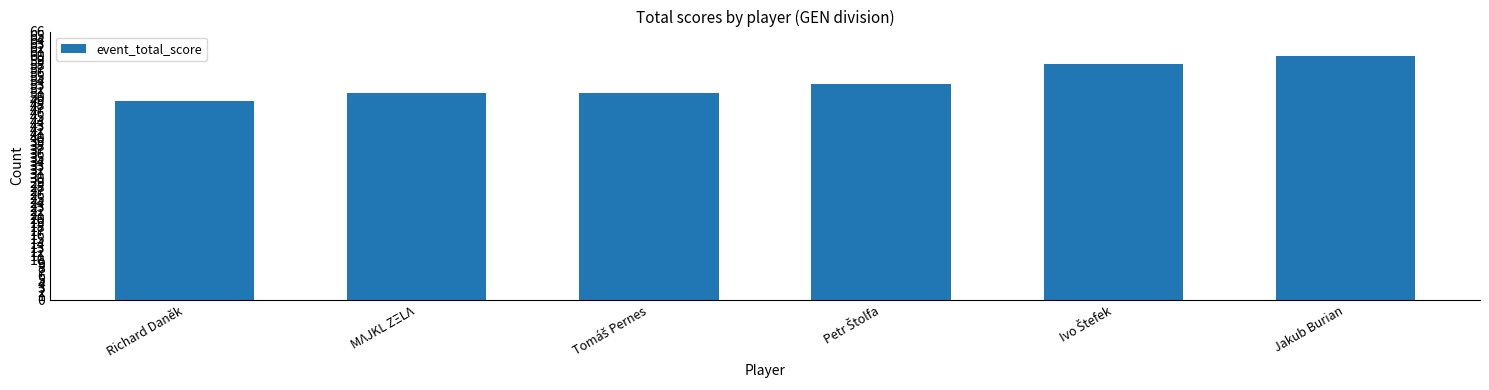

Read the value at Richard Daněk, to the nearest 10.

50